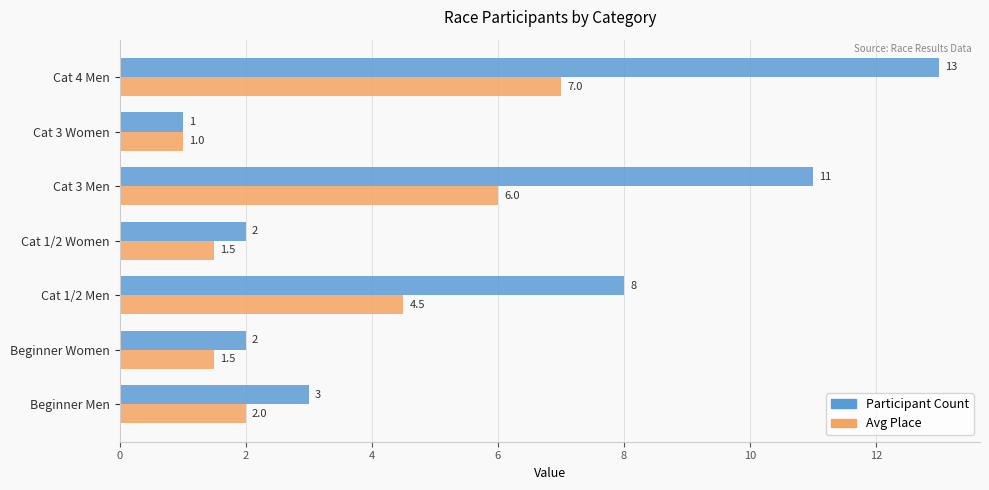

What is the difference between the highest and lowest values at Beginner Men?

1.0